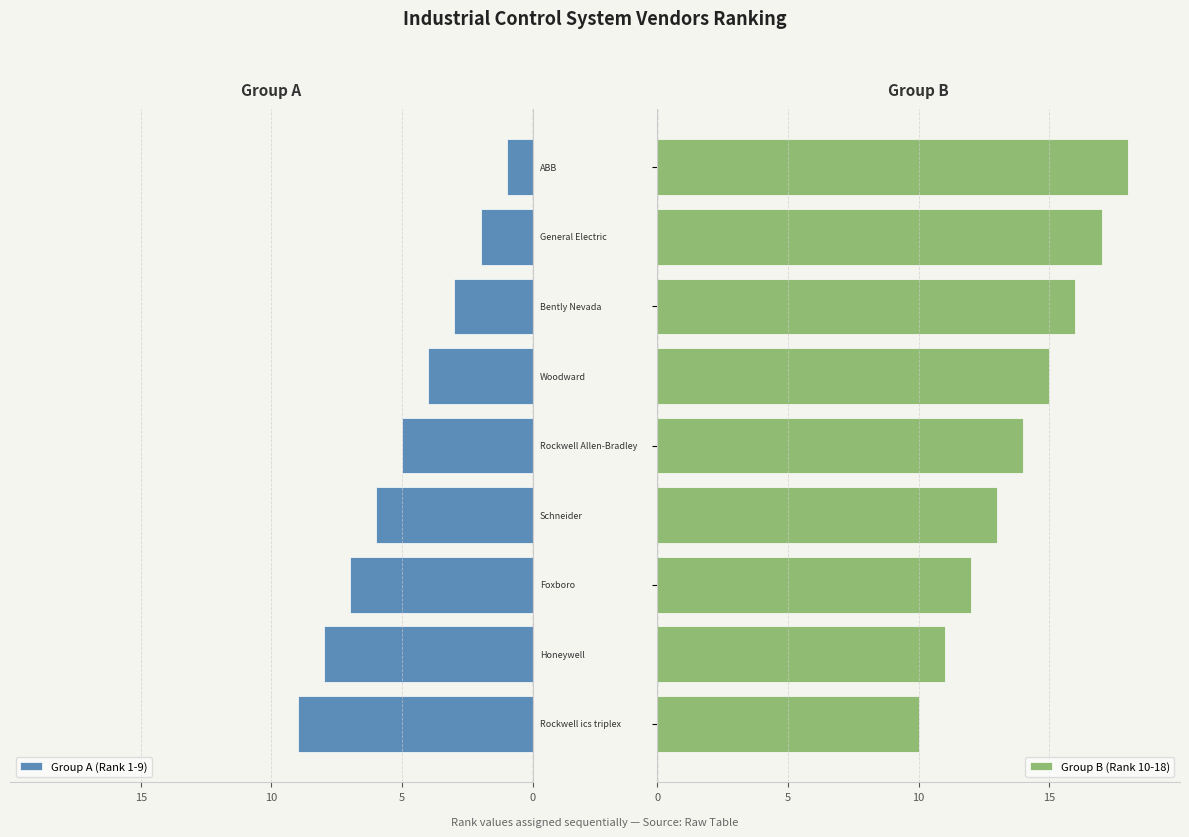

How many data points in Group B (Rank 10-18) are less than 14?

4